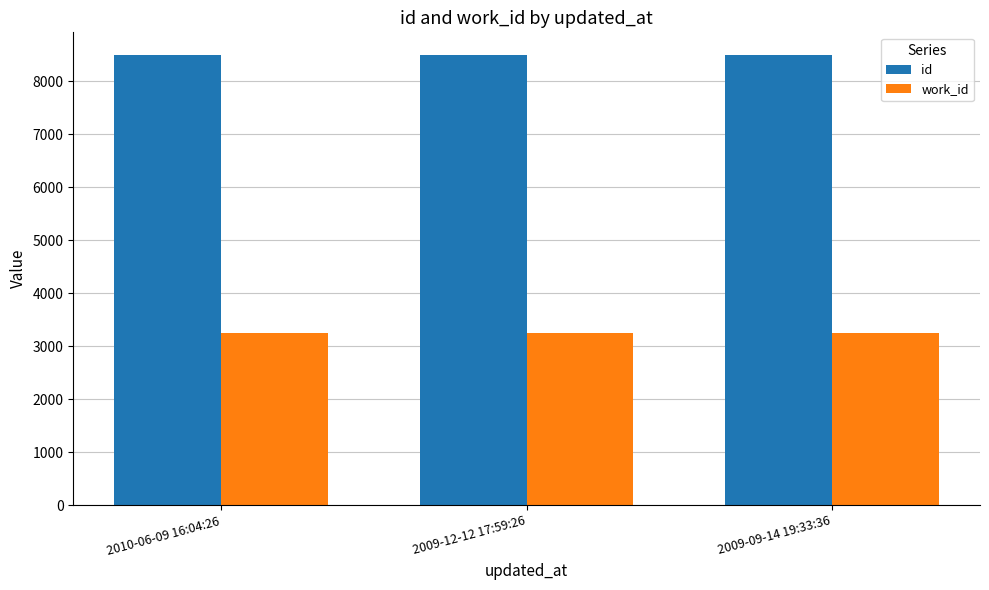

What position from the left is 2009-09-14 19:33:36?

3